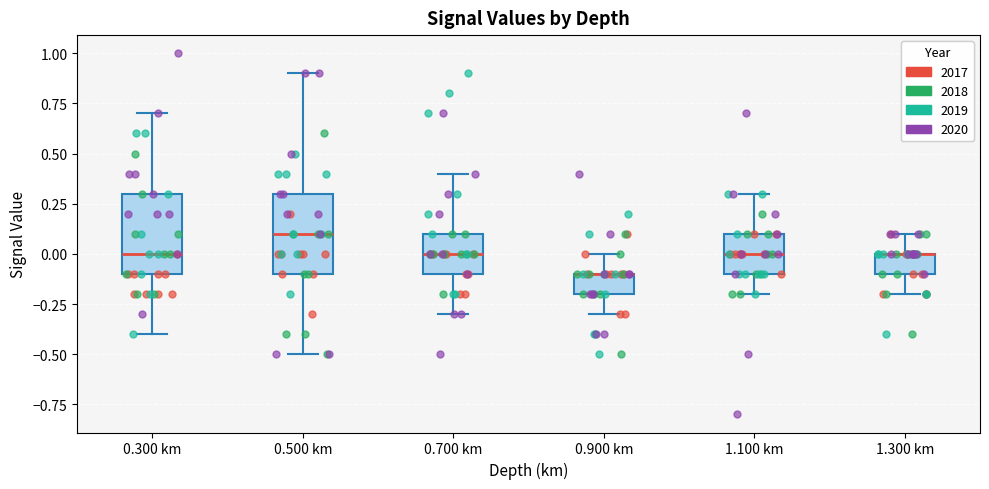

Reading left to right, read every box against the y-axis: the position of its median line, the range the box covers, and the ends of its whiskers. The values are not printed on the chart, so give them approximately, as read against the axis.

0.300 km: median 0.0, box -0.1 to 0.3, whiskers -0.4 to 0.7
0.500 km: median 0.1, box -0.1 to 0.3, whiskers -0.5 to 0.9
0.700 km: median 0.0, box -0.1 to 0.1, whiskers -0.3 to 0.4
0.900 km: median -0.1 (drawn on the box's upper edge), box -0.2 to -0.1, whiskers -0.3 to 0.0
1.100 km: median 0.0, box -0.1 to 0.1, whiskers -0.2 to 0.3
1.300 km: median 0.0 (drawn on the box's upper edge), box -0.1 to 0.0, whiskers -0.2 to 0.1